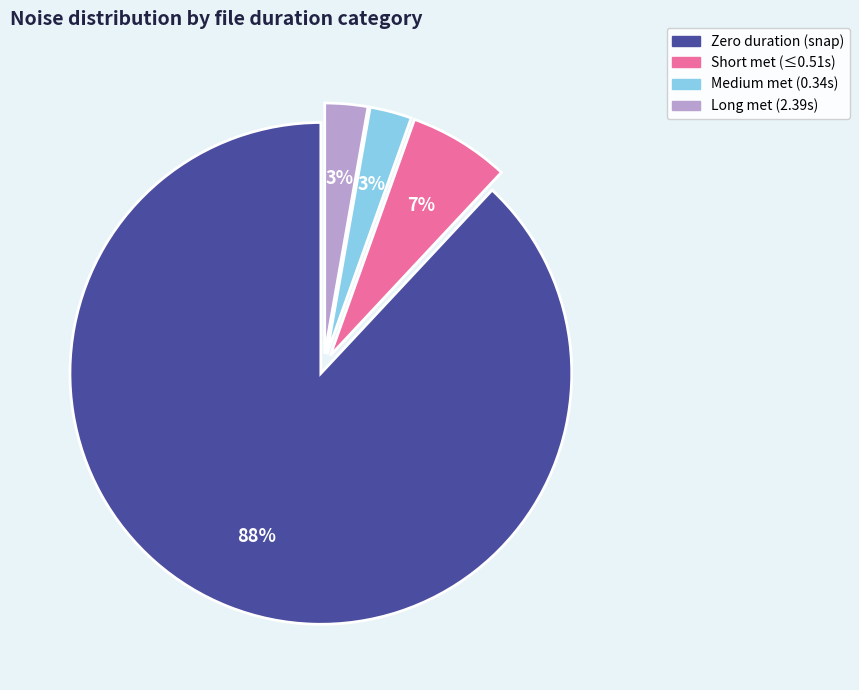

Is there any slice that represents more than half of the pie?

Yes